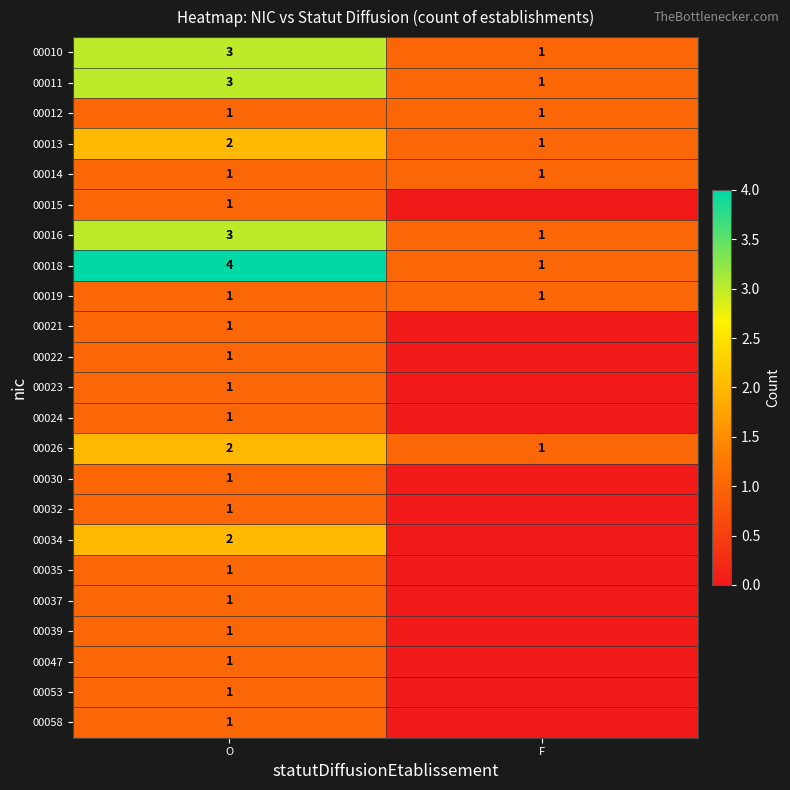

List the labels in order of 00010 value, largest first.

O, F